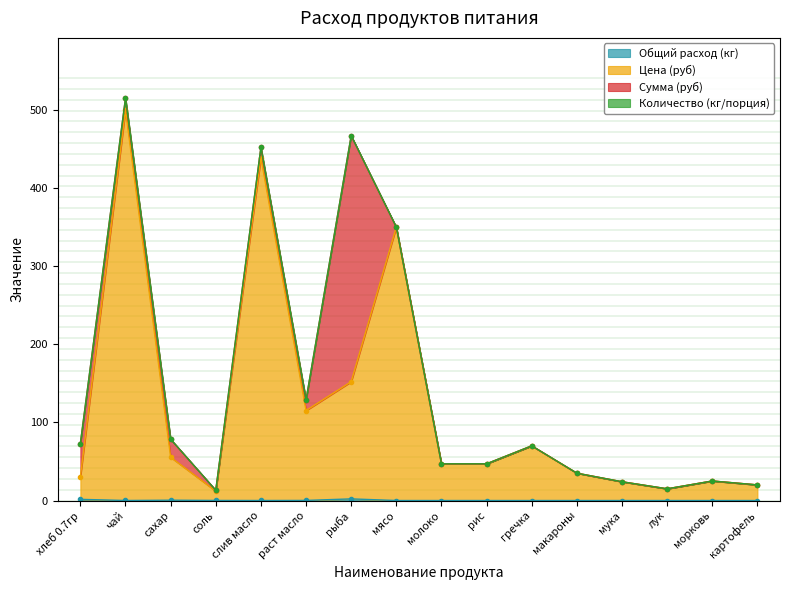

The Цена (руб) series shows 32.8 at мука. True or false?

False